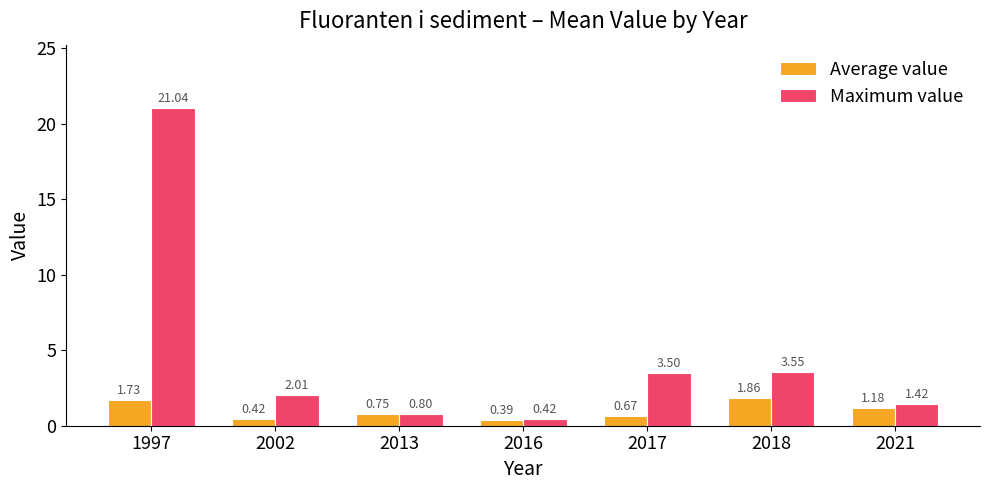

At which category is the sum across all series the highest?

1997